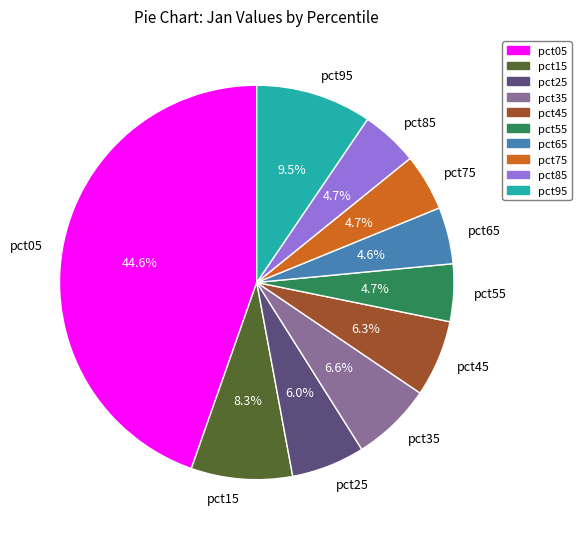

Count the number of slices in the pie.

10